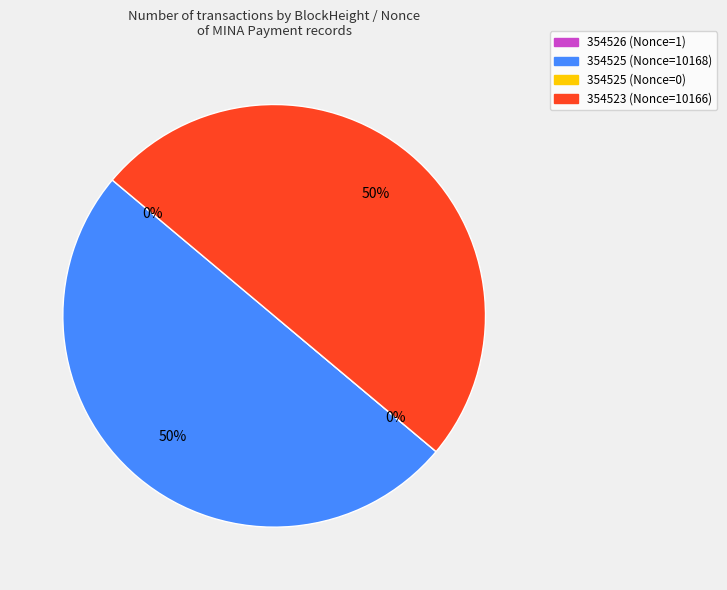

True or false: 354526 (Nonce=1) accounts for 6% of the total.

False